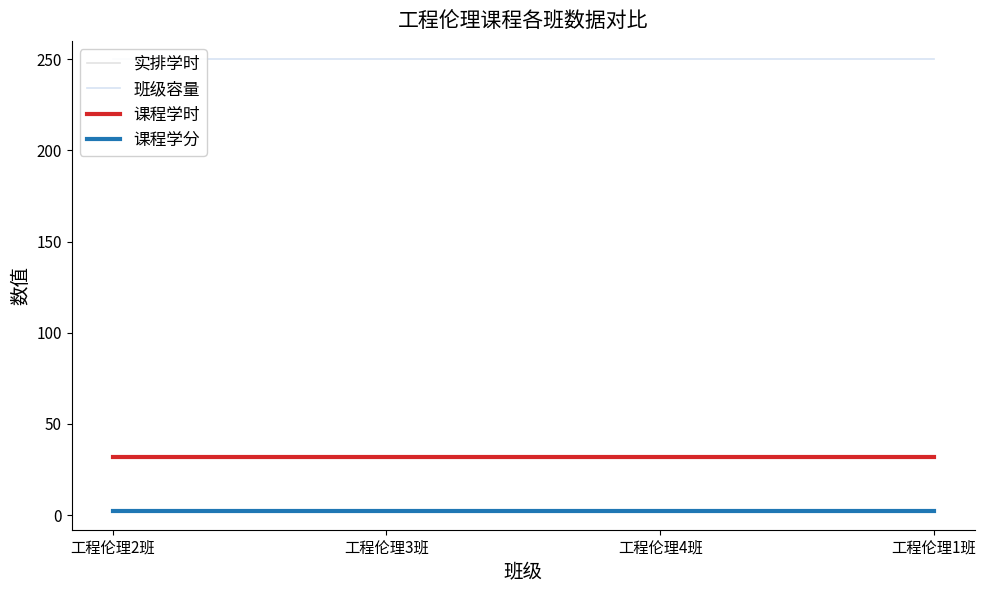

What value does the 实排学时 series have at 工程伦理4班?

32